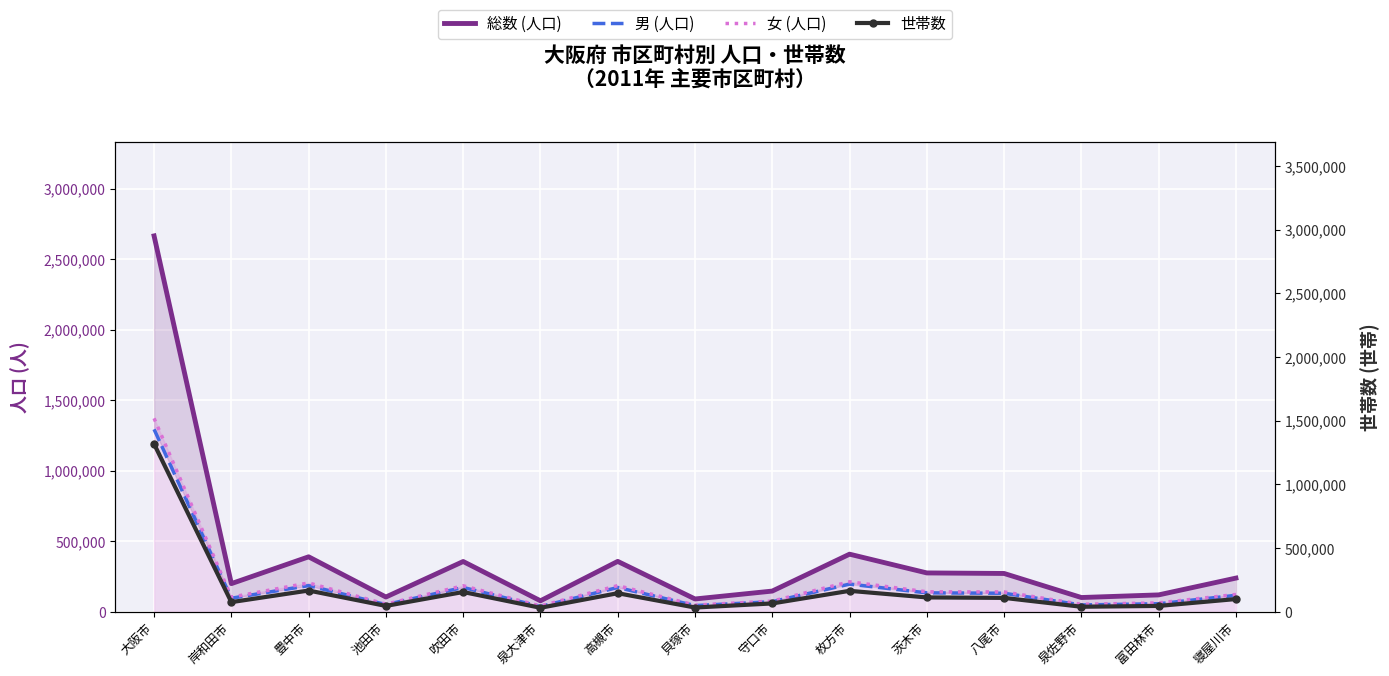

What is the difference between the highest and lowest values at 枚方市?

243926